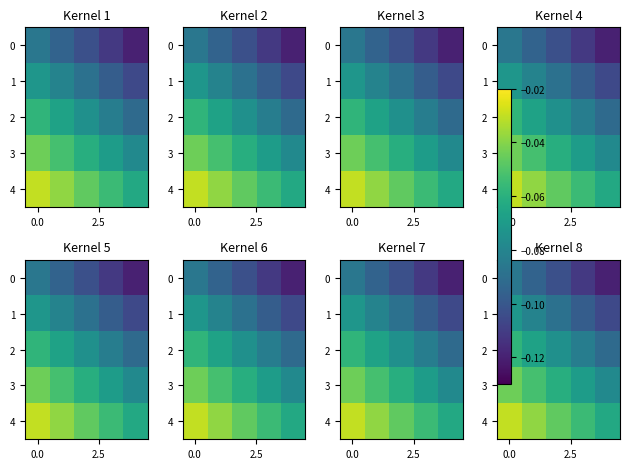

The row_2 series shows -0.1 at 0.0. True or false?

False